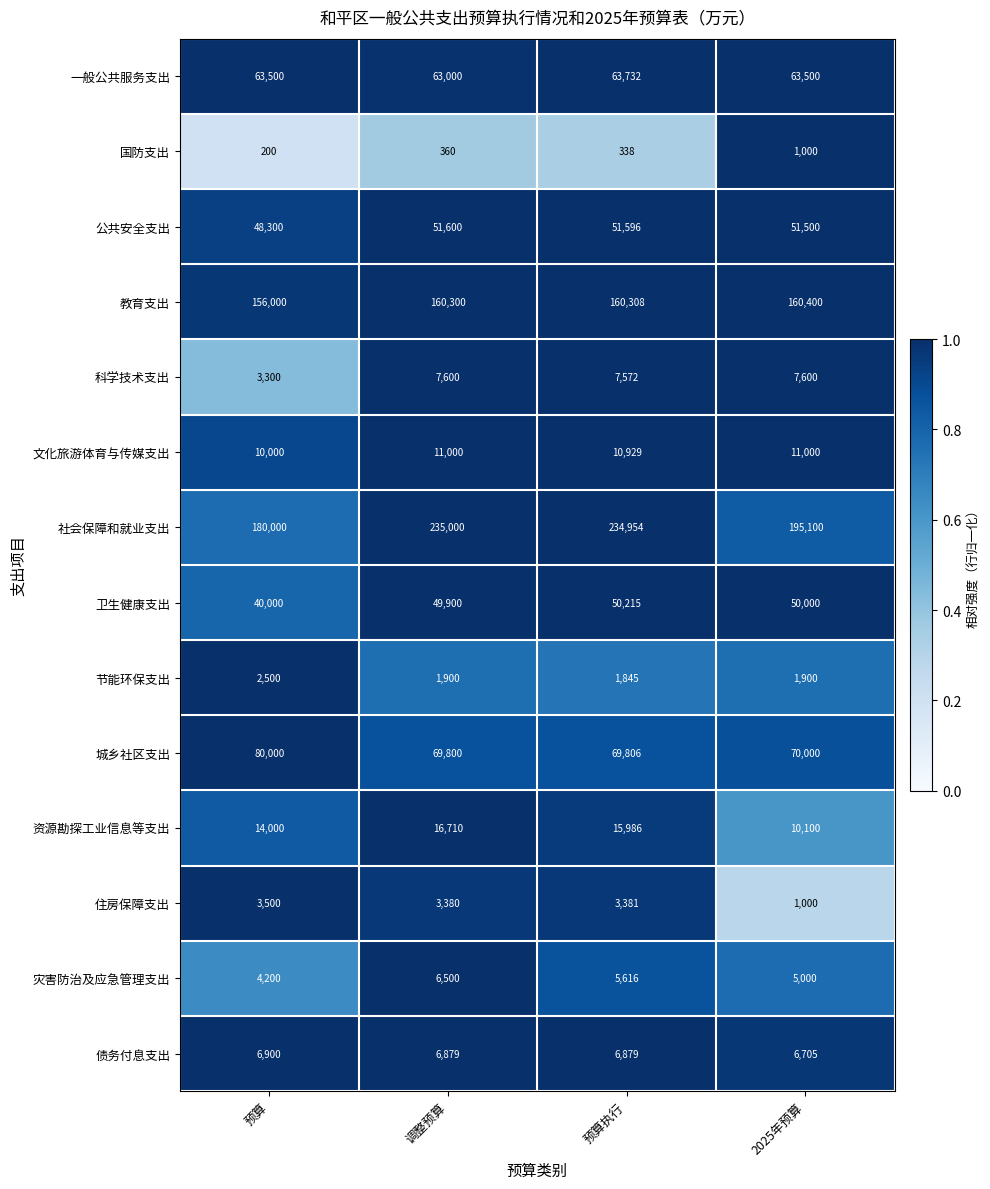

Count the number of data series in this chart.

14